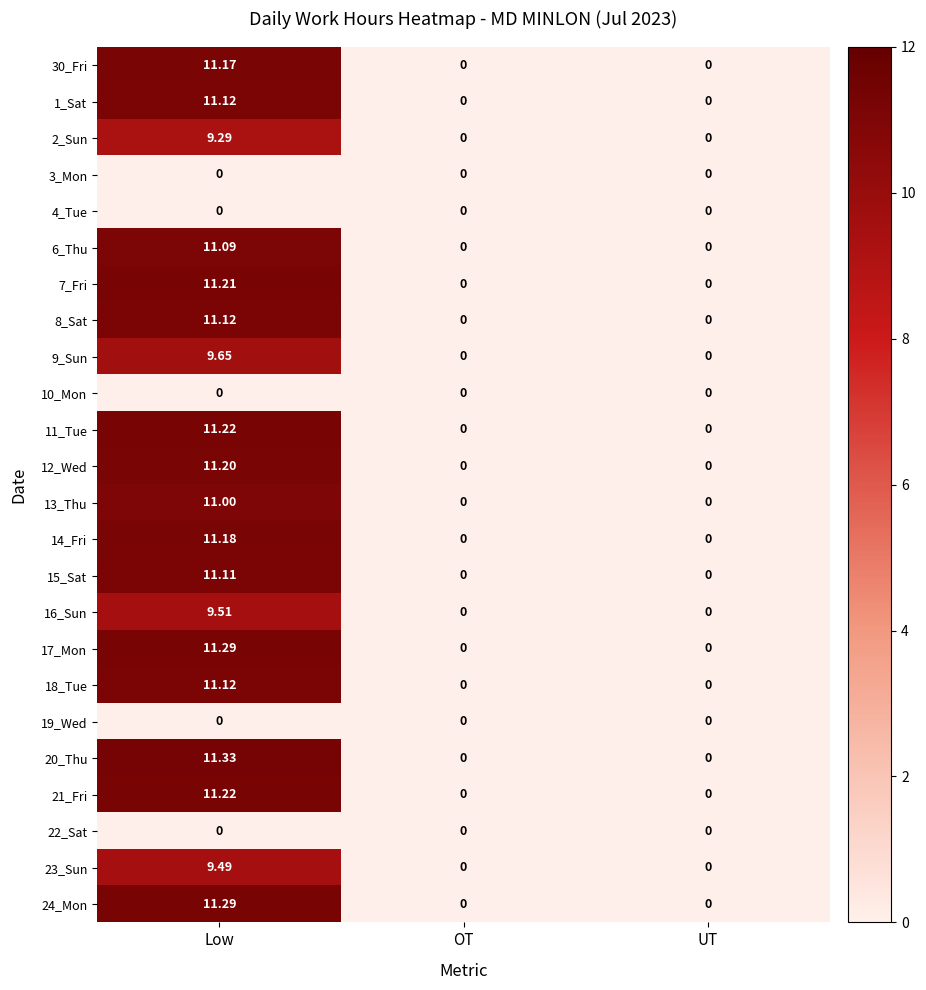

How many data points does each series have?

3